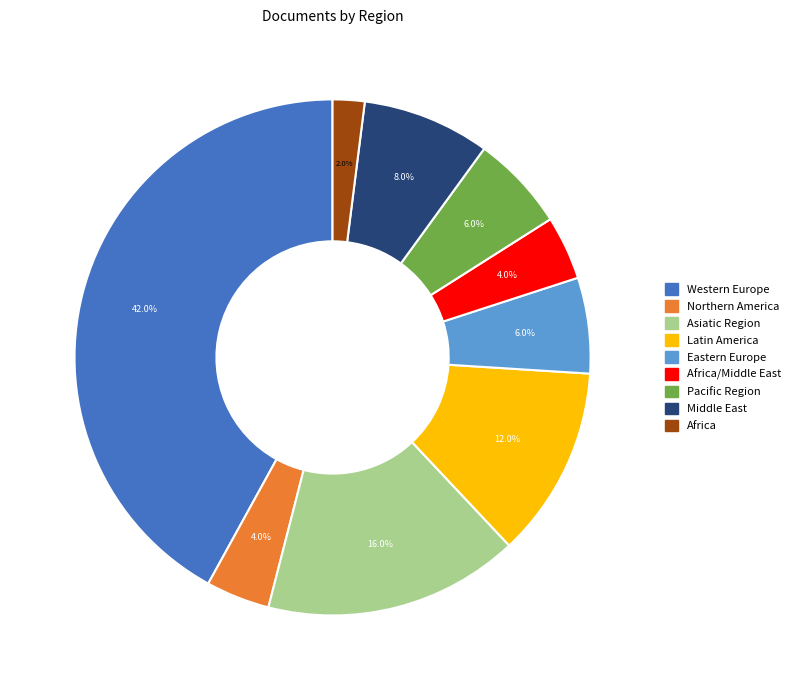

How many segments does this pie chart have?

9